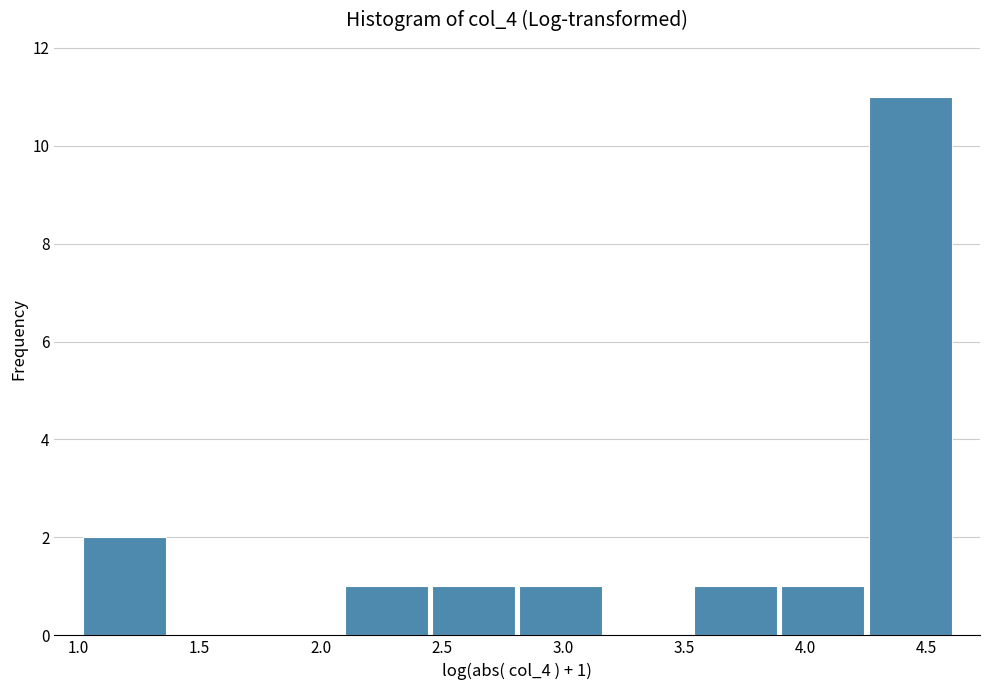

Which range on the x-axis has the tallest bar?

4.25 to 4.60